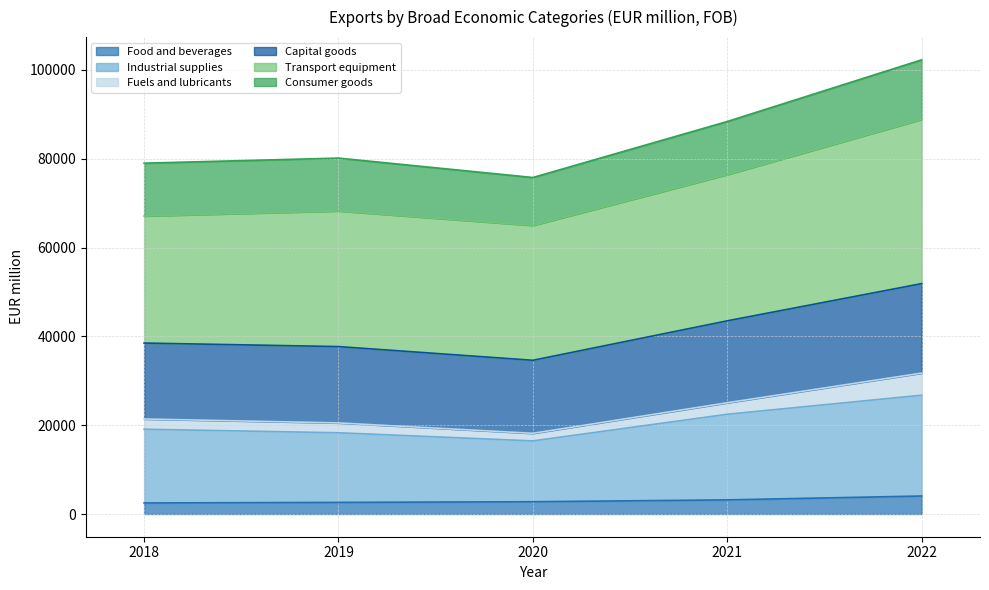

Where is Food and beverages nearest to the value 3271?

2021